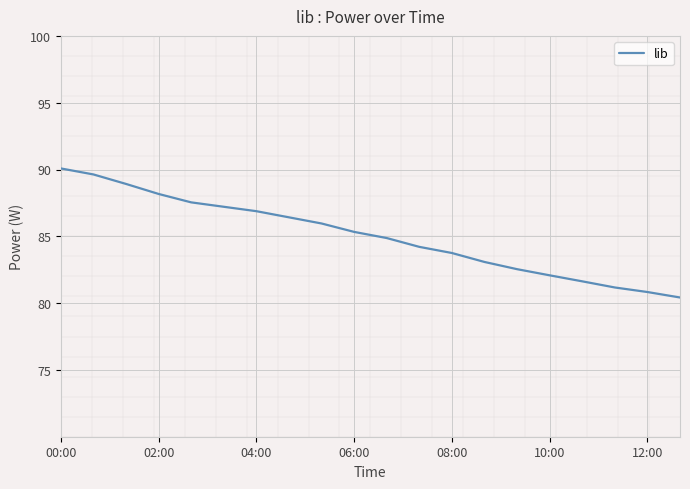

Is this an area chart (filled region under the line)?

No